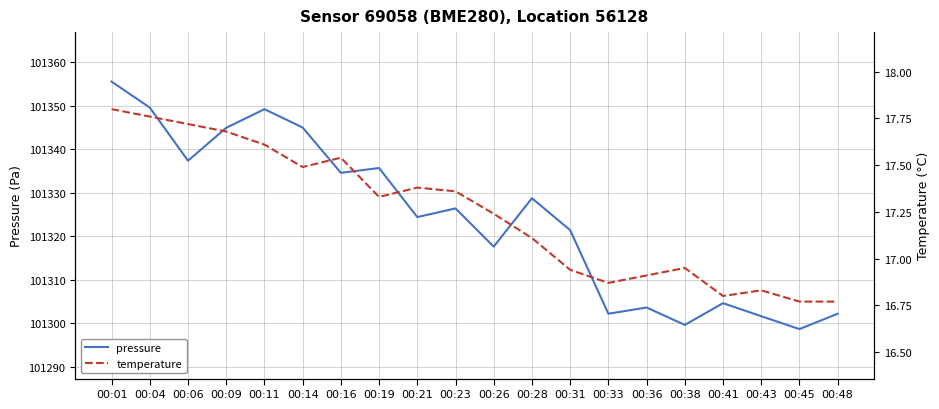

Which series has the widest spread of values?

pressure